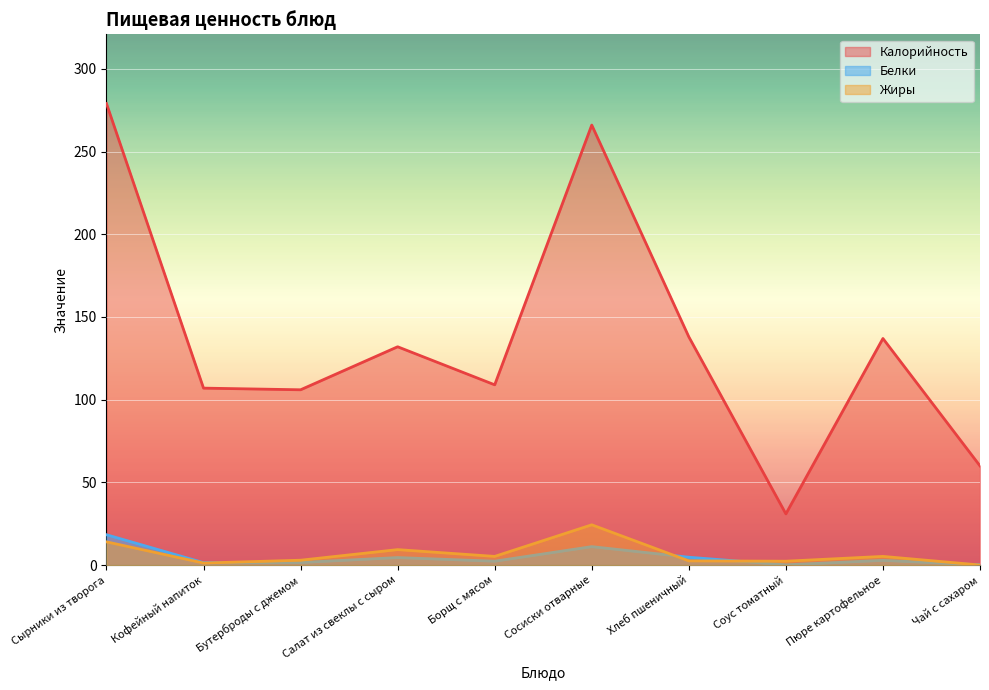

At which category is the sum across all series the highest?

Сырники из творога